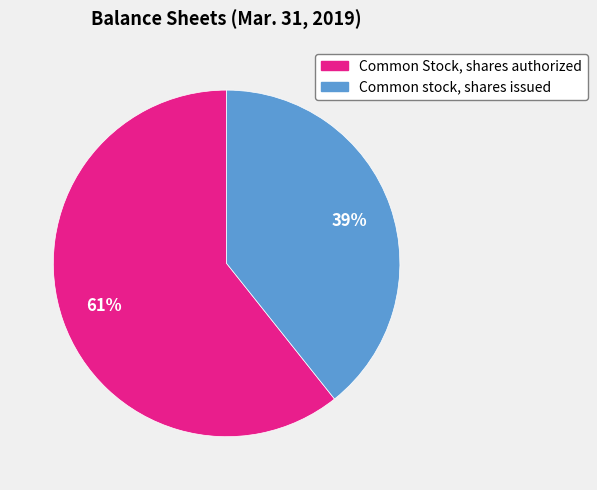

Is it true that Common stock, shares issued is 45% of the pie?

False